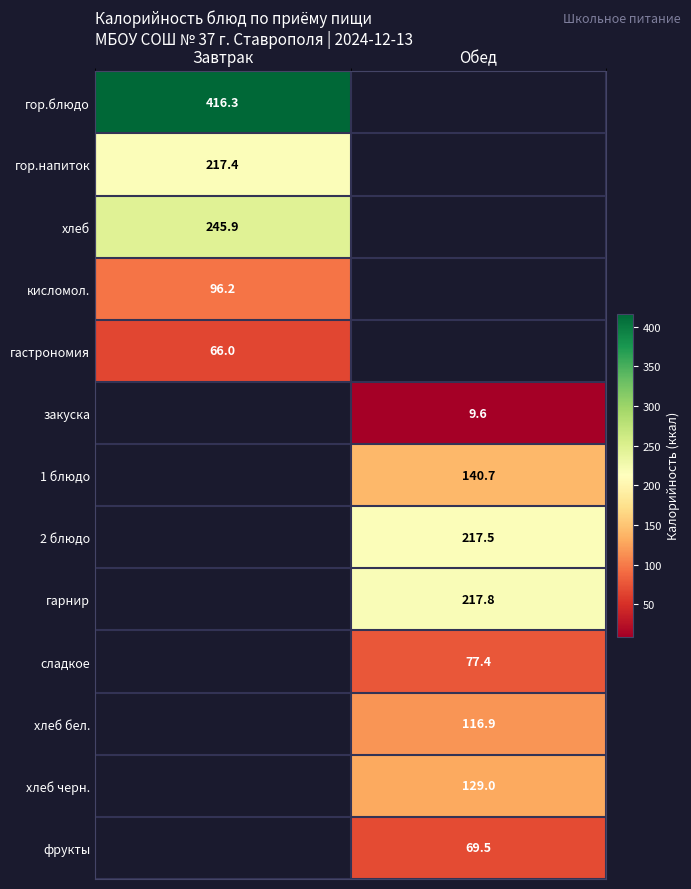

How many series are shown in this chart?

13